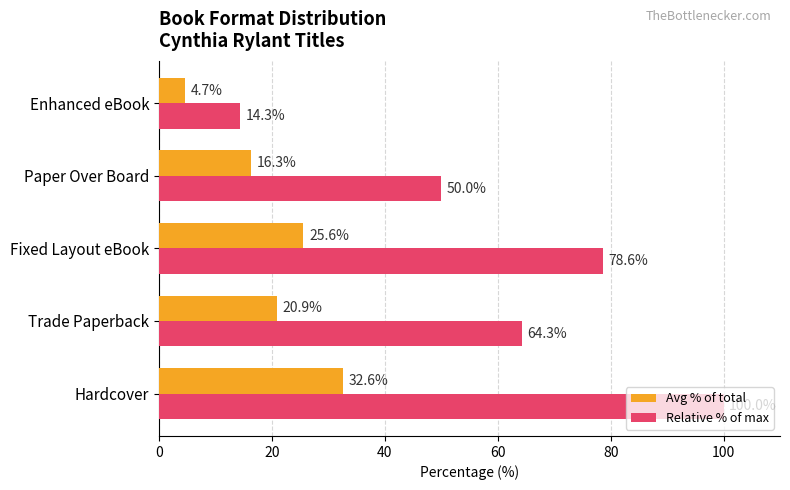

List the labels in order of Avg % of total value, largest first.

Hardcover, Fixed Layout eBook, Trade Paperback, Paper Over Board, Enhanced eBook